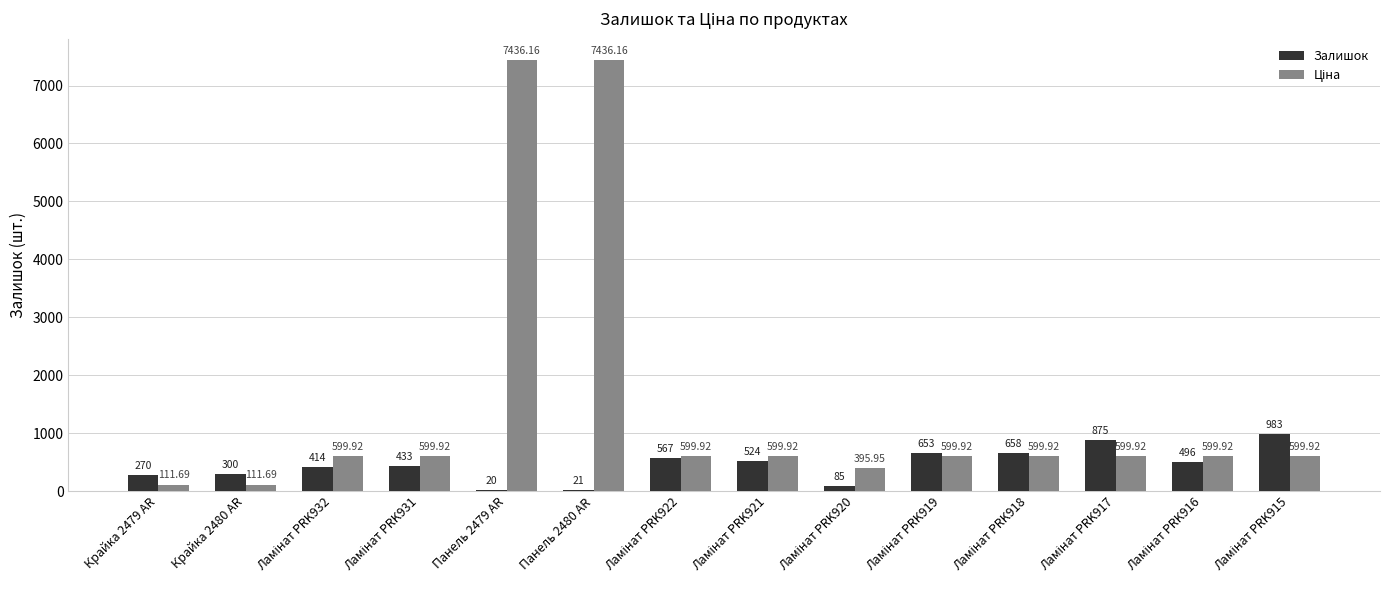

At which category is the sum across all series the highest?

Панель 2480 AR